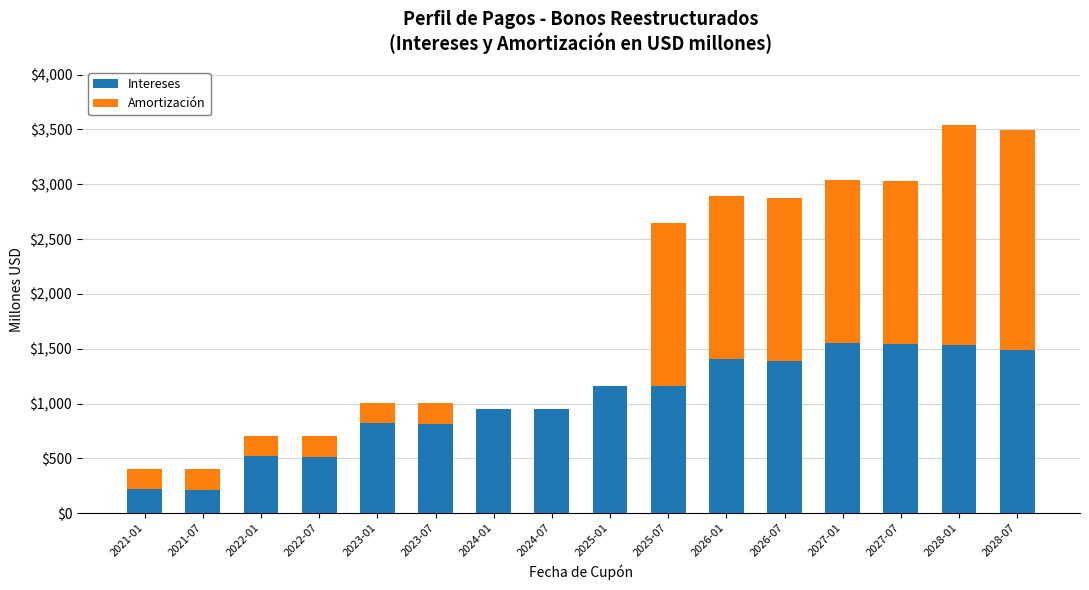

The value of Intereses at 2025-01 is 1159.6. True or false?

True